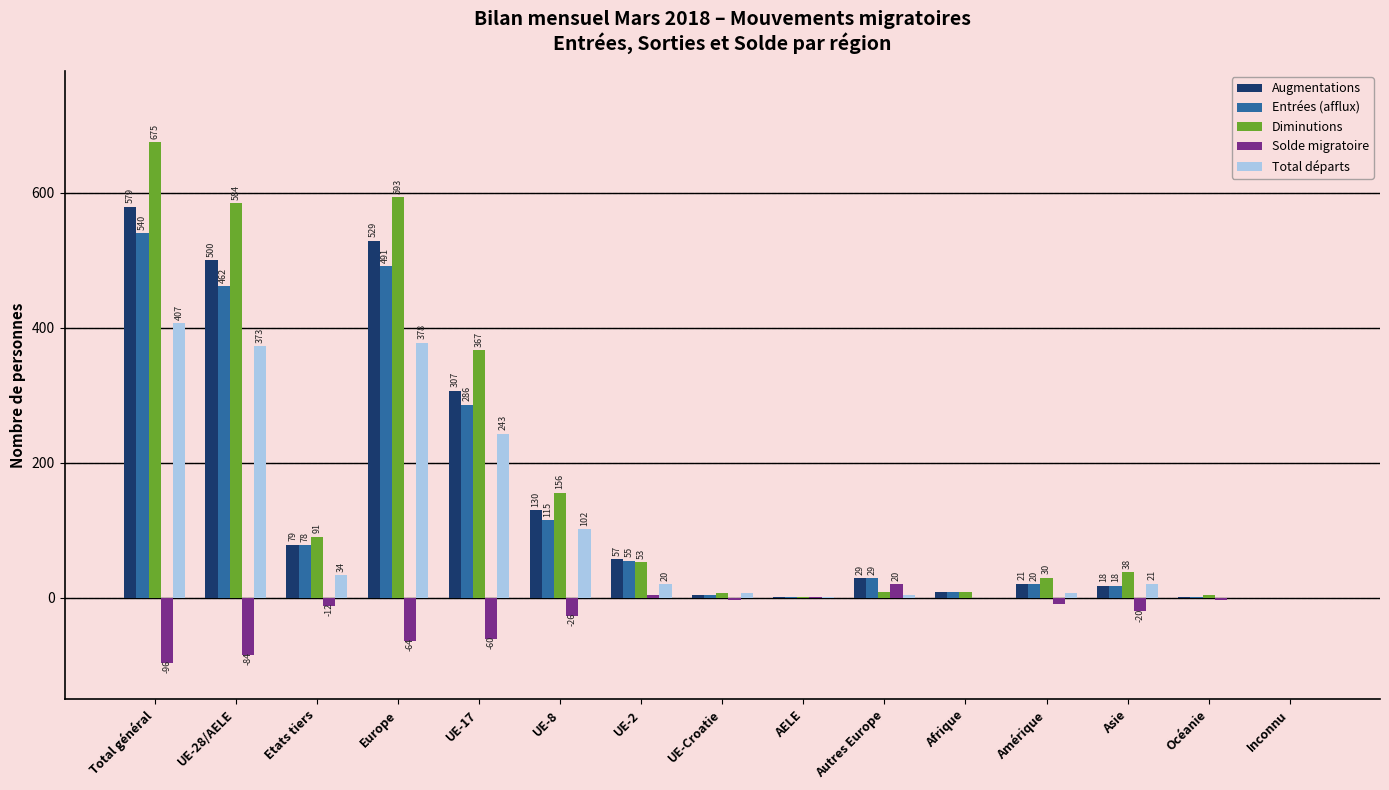

At which label is Solde migratoire closest to -38?

UE-8